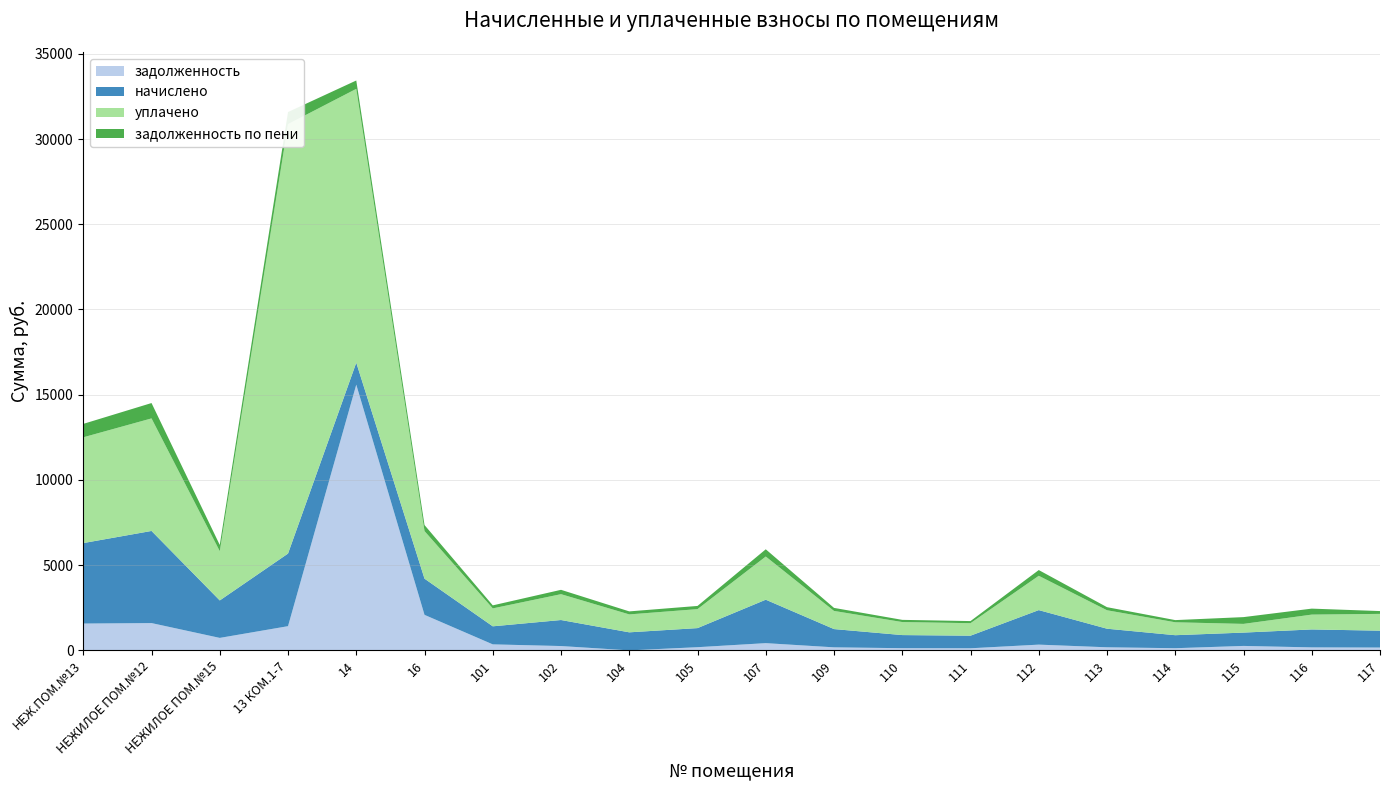

Reading left to right, what are all the values shown in this chart?

задолженность: НЕЖ.ПОМ.№13=1573.9	НЕЖИЛОЕ ПОМ.№12=1601.8	НЕЖИЛОЕ ПОМ.№15=732.6	13 КОМ.1-7=1420.0	14=15591.1	16=2083.5	101=352.9	102=254.4	104=0.0	105=186.7	107=424.8	109=178.5	110=128.2	111=123.1	112=337.6	113=181.6	114=127.2	115=261.6	116=175.4	117=165.2
начислено: НЕЖ.ПОМ.№13=4721.6	НЕЖИЛОЕ ПОМ.№12=5405.0	НЕЖИЛОЕ ПОМ.№15=2197.7	13 КОМ.1-7=4259.9	14=1288.2	16=2123.8	101=1058.8	102=1526.7	104=1058.8	105=1120.4	107=2548.6	109=1071.1	110=769.5	111=738.7	112=2025.3	113=1089.6	114=763.3	115=781.8	116=1052.7	117=991.1
уплачено: НЕЖ.ПОМ.№13=6205.8	НЕЖИЛОЕ ПОМ.№12=6603.3	НЕЖИЛОЕ ПОМ.№15=2888.5	13 КОМ.1-7=25194.3	14=16065.0	16=2791.4	101=1052.1	102=1517.0	104=1052.1	105=1113.3	107=2532.4	109=1064.3	110=764.6	111=734.0	112=2012.5	113=1082.7	114=758.5	115=510.7	116=870.6	117=984.9
задолженность по пени: НЕЖ.ПОМ.№13=786.9	НЕЖИЛОЕ ПОМ.№12=900.8	НЕЖИЛОЕ ПОМ.№15=366.3	13 КОМ.1-7=710.0	14=490.5	16=354.0	101=176.5	102=254.4	104=176.5	105=186.7	107=424.8	109=178.5	110=128.2	111=123.1	112=337.6	113=181.6	114=127.2	115=397.6	116=350.9	117=165.2